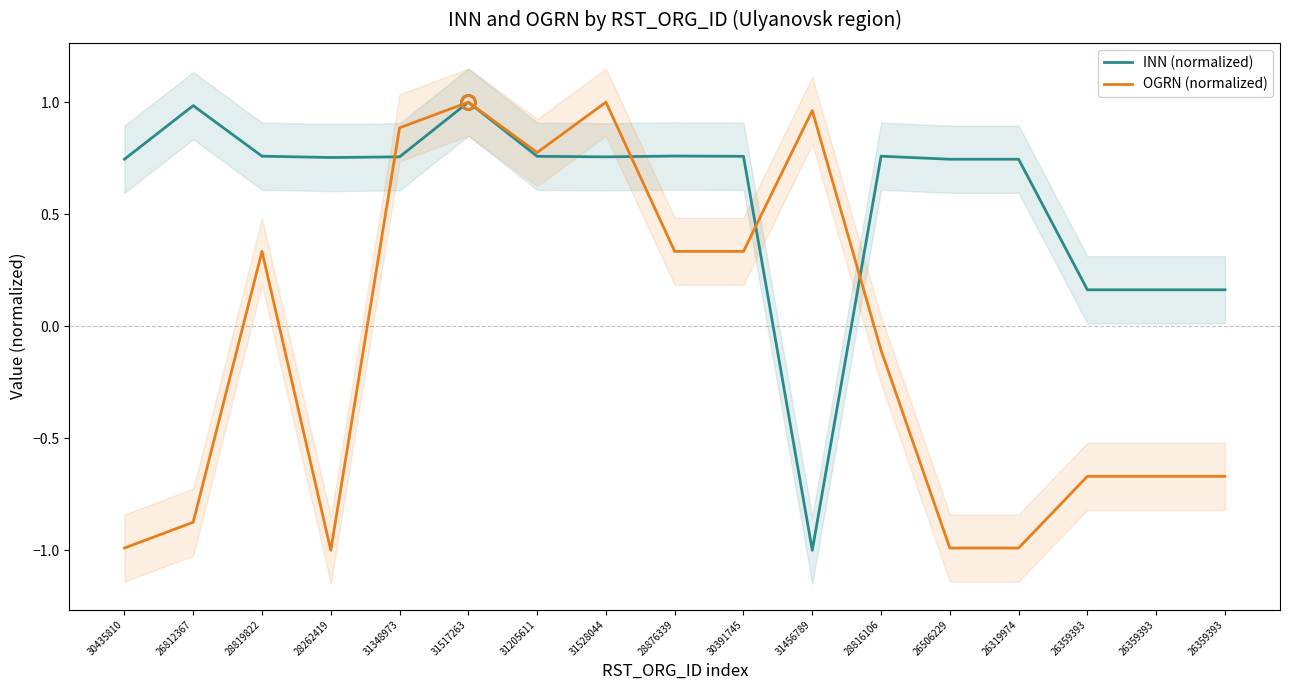

Does the chart have visible grid lines?

No